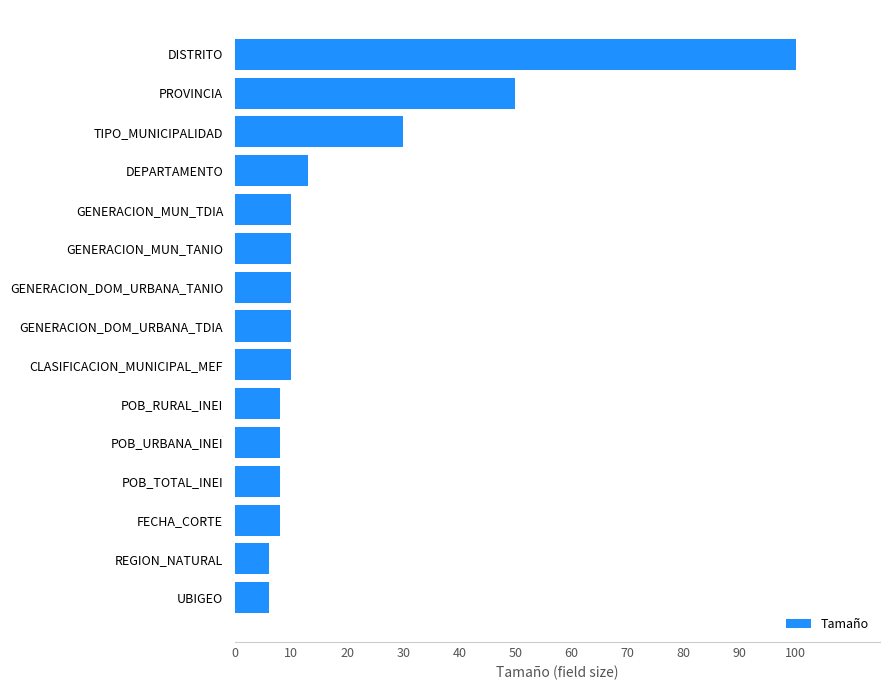

Between TIPO_MUNICIPALIDAD and GENERACION_DOM_URBANA_TDIA, which is larger?

TIPO_MUNICIPALIDAD